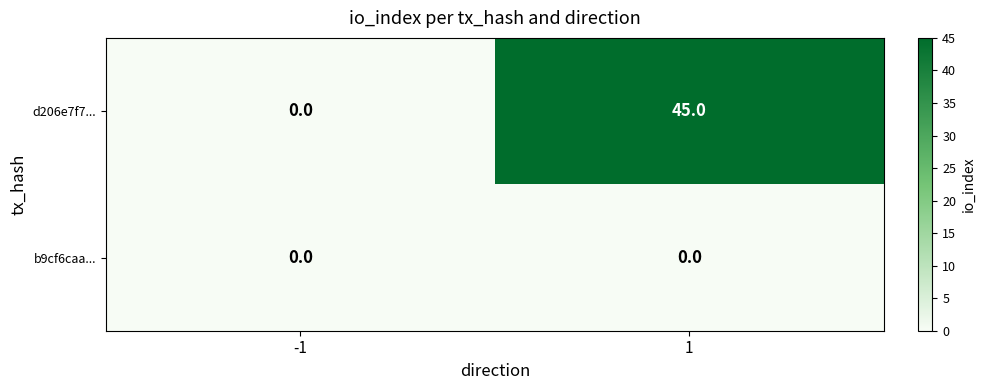

Reading left to right, extract all data points from this chart.

d206e7f7...: -1=0	1=45
b9cf6caa...: -1=0	1=0